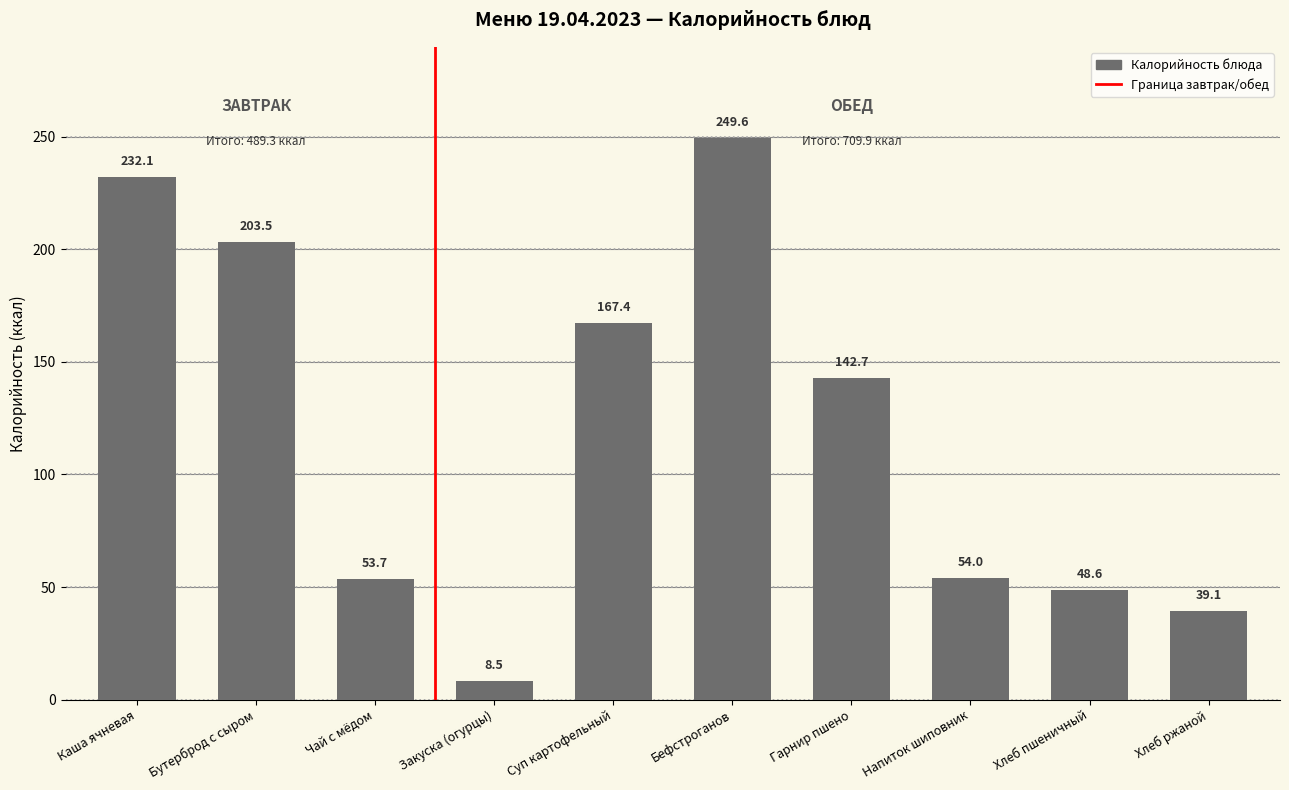

Reading left to right, transcribe all the data shown in this chart.

232.1	203.5	53.7	8.5	167.4	249.6	142.7	54.0	48.6	39.1